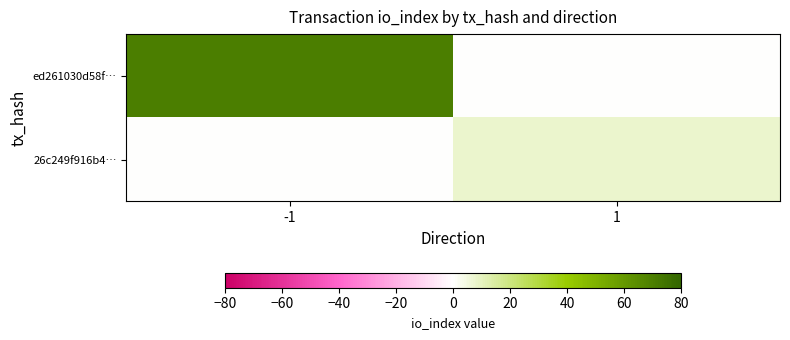

How many data points does each series have?

2